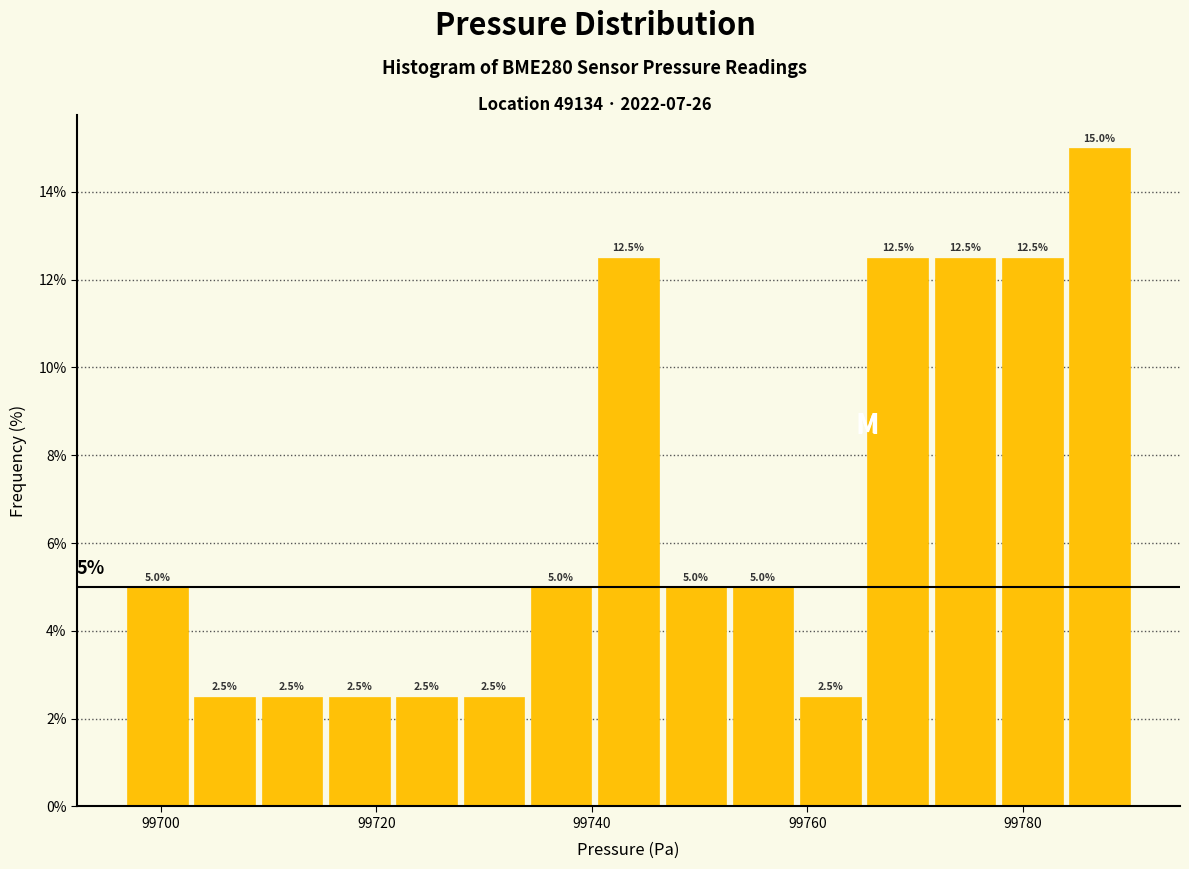

Around what value on the x-axis is the tallest bar? Give the approximate position of its centre, as read against the axis.

99788